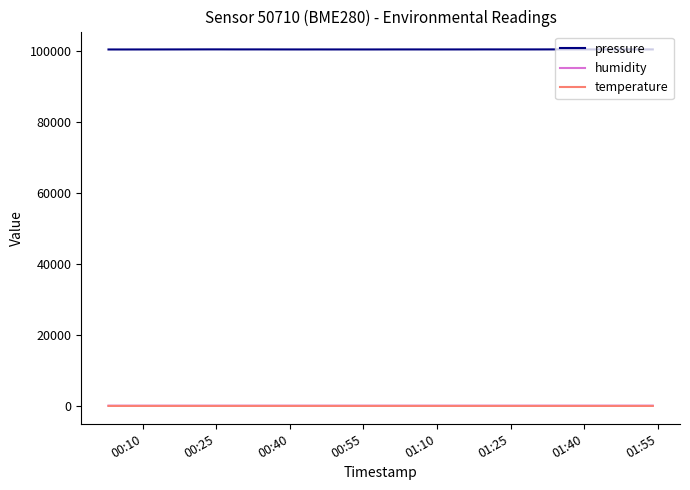

Which series has the widest spread of values?

pressure